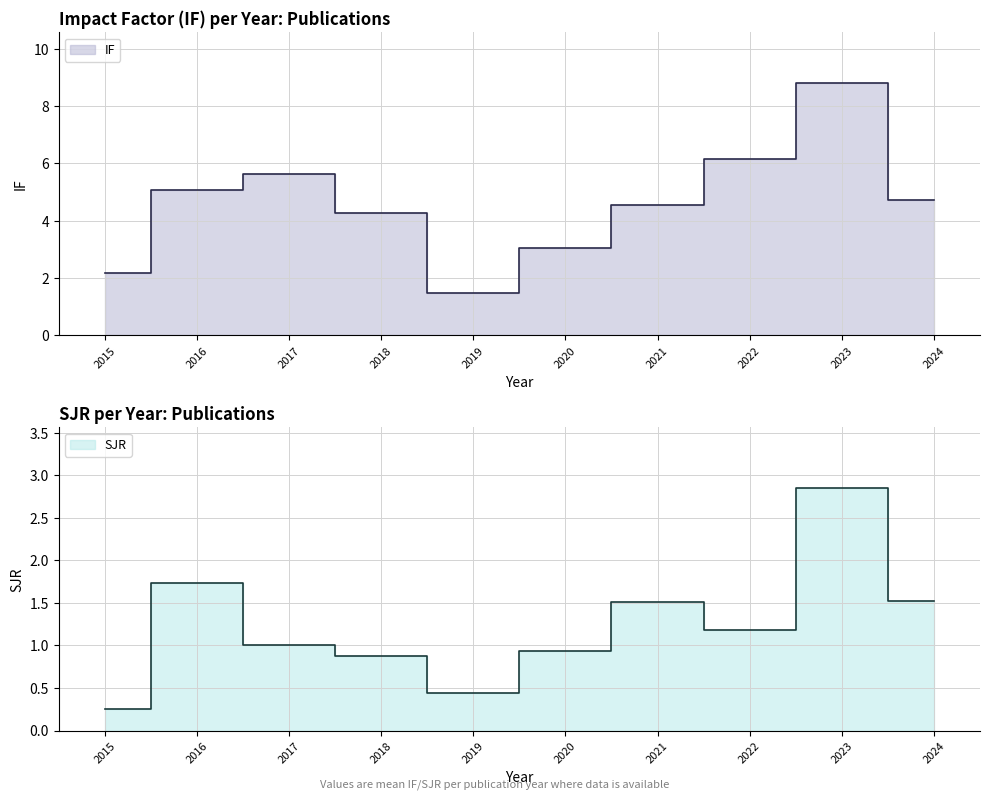

How many data points in SJR are above 1?

5